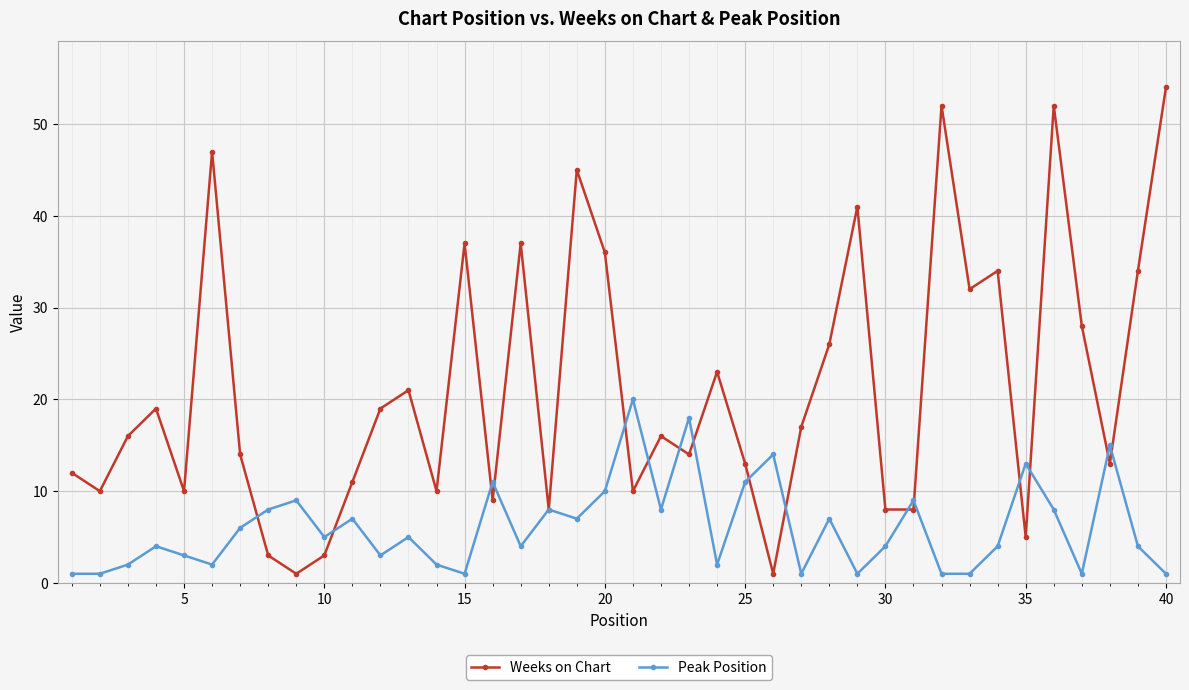

Which series has the widest spread of values?

Weeks on Chart